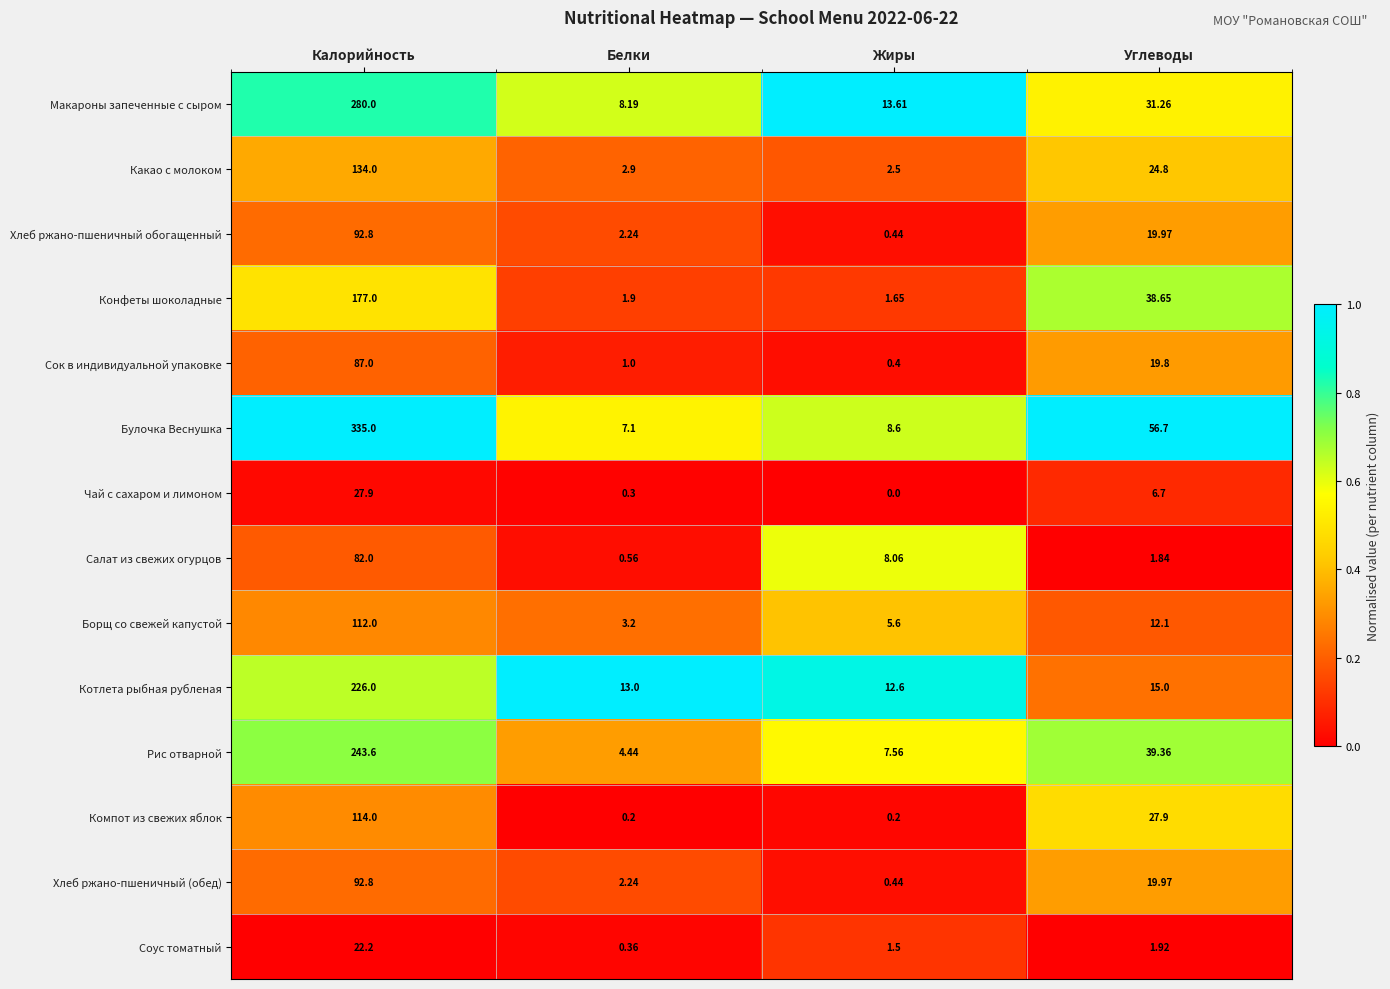

Which series has the largest total across all categories?

Булочка Веснушка